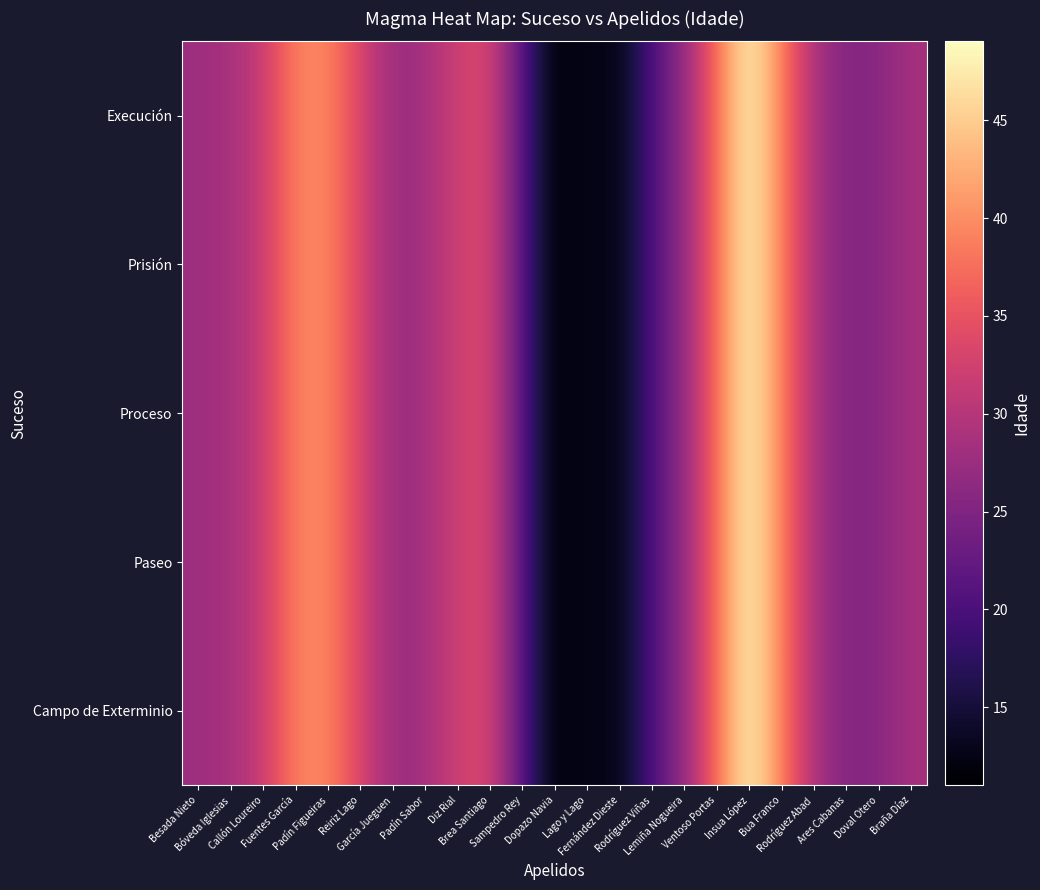

Reading left to right, what are all the values shown in this chart?

Execución: Besada Nieto=27.7	Bóveda Iglesias=28.7	Callón Loureiro=31.6	Fuentes García=39.2	Padín Figueiras=39.6	Reiriz Lago=33.2	García Jueguen=27.4	Padín Sabor=28.3	Diz Rial=32.4	Brea Santiago=33.5	Sampedro Rey=21.0	Dopazo Navia=11.0	Lago y Lago=13.0	Fernández Dieste=12.2	Rodríguez Viñas=20.4	Lemiña Nogueira=27.0	Ventoso Portas=37.5	Insua López=49.0	Bua Franco=38.8	Rodríguez Abad=28.9	Ares Cabanas=25.2	Doval Otero=25.9	Braña Díaz=28.6
Prisión: Besada Nieto=27.7	Bóveda Iglesias=28.7	Callón Loureiro=31.6	Fuentes García=39.2	Padín Figueiras=39.6	Reiriz Lago=33.2	García Jueguen=27.4	Padín Sabor=28.3	Diz Rial=32.4	Brea Santiago=33.5	Sampedro Rey=21.0	Dopazo Navia=11.0	Lago y Lago=13.0	Fernández Dieste=12.2	Rodríguez Viñas=20.4	Lemiña Nogueira=27.0	Ventoso Portas=37.5	Insua López=49.0	Bua Franco=38.8	Rodríguez Abad=28.9	Ares Cabanas=25.2	Doval Otero=25.9	Braña Díaz=28.6
Proceso: Besada Nieto=27.7	Bóveda Iglesias=28.7	Callón Loureiro=31.6	Fuentes García=39.2	Padín Figueiras=39.6	Reiriz Lago=33.2	García Jueguen=27.4	Padín Sabor=28.3	Diz Rial=32.4	Brea Santiago=33.5	Sampedro Rey=21.0	Dopazo Navia=11.0	Lago y Lago=13.0	Fernández Dieste=12.2	Rodríguez Viñas=20.4	Lemiña Nogueira=27.0	Ventoso Portas=37.5	Insua López=49.0	Bua Franco=38.8	Rodríguez Abad=28.9	Ares Cabanas=25.2	Doval Otero=25.9	Braña Díaz=28.6
Paseo: Besada Nieto=27.7	Bóveda Iglesias=28.7	Callón Loureiro=31.6	Fuentes García=39.2	Padín Figueiras=39.6	Reiriz Lago=33.2	García Jueguen=27.4	Padín Sabor=28.3	Diz Rial=32.4	Brea Santiago=33.5	Sampedro Rey=21.0	Dopazo Navia=11.0	Lago y Lago=13.0	Fernández Dieste=12.2	Rodríguez Viñas=20.4	Lemiña Nogueira=27.0	Ventoso Portas=37.5	Insua López=49.0	Bua Franco=38.8	Rodríguez Abad=28.9	Ares Cabanas=25.2	Doval Otero=25.9	Braña Díaz=28.6
Campo de Exterminio: Besada Nieto=27.7	Bóveda Iglesias=28.7	Callón Loureiro=31.6	Fuentes García=39.2	Padín Figueiras=39.6	Reiriz Lago=33.2	García Jueguen=27.4	Padín Sabor=28.3	Diz Rial=32.4	Brea Santiago=33.5	Sampedro Rey=21.0	Dopazo Navia=11.0	Lago y Lago=13.0	Fernández Dieste=12.2	Rodríguez Viñas=20.4	Lemiña Nogueira=27.0	Ventoso Portas=37.5	Insua López=49.0	Bua Franco=38.8	Rodríguez Abad=28.9	Ares Cabanas=25.2	Doval Otero=25.9	Braña Díaz=28.6